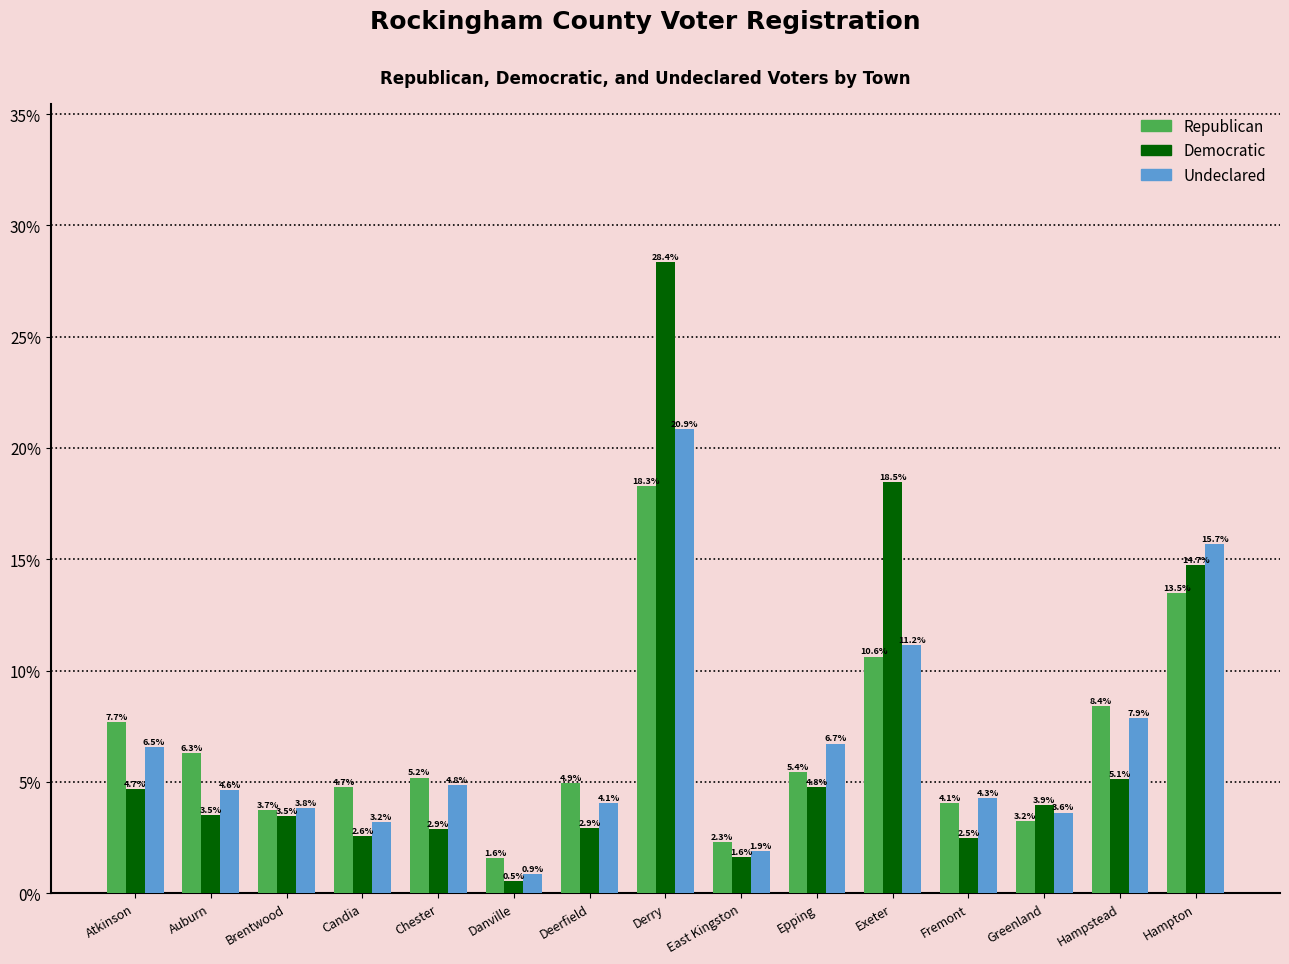

At which category is the sum across all series the highest?

Derry